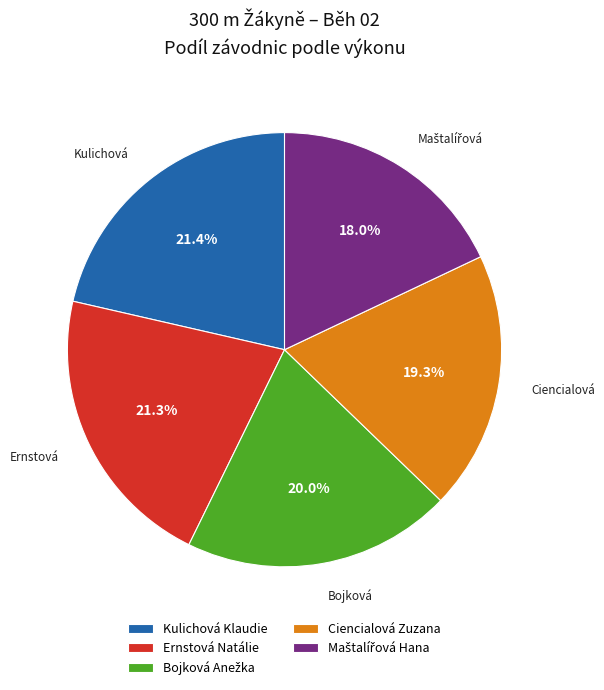

To the nearest percent, what is the combined percentage of Ciencialová Zuzana and Ernstová Natálie?

41%